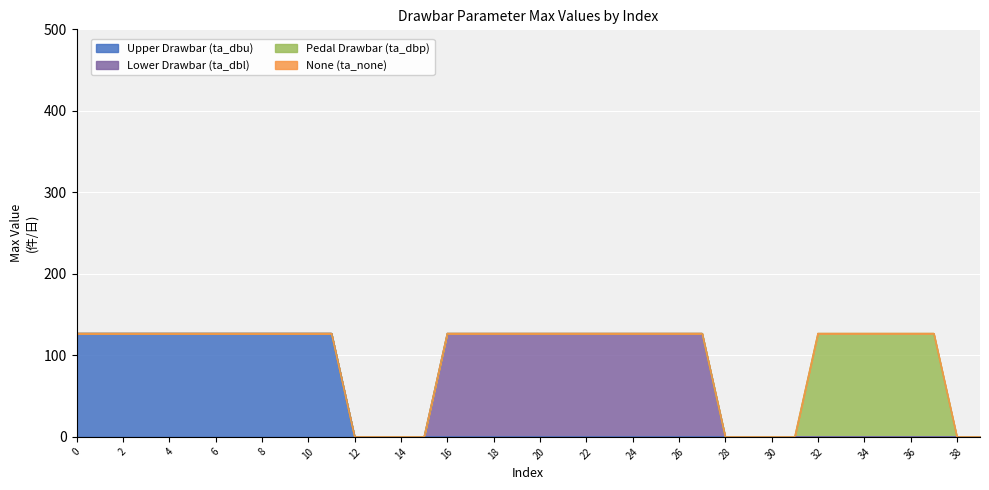

Does the chart display data point markers on the line(s)?

No